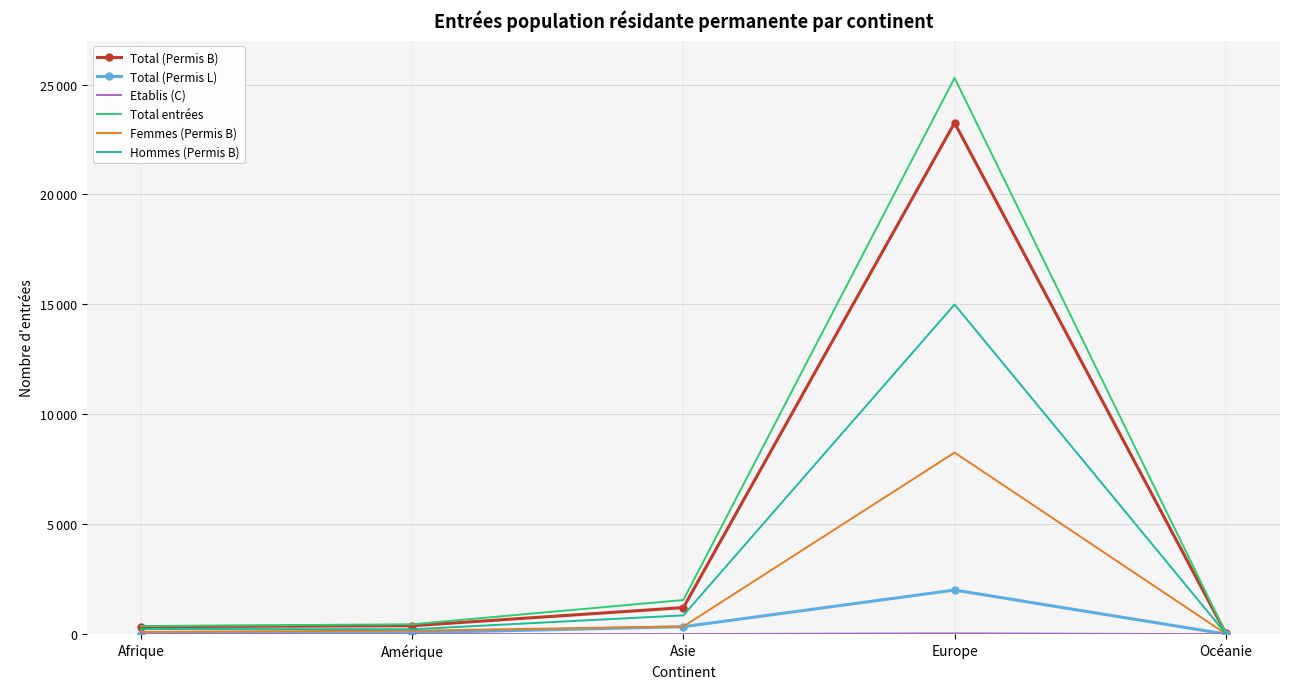

At which category does the chart reach its peak across all series?

Europe